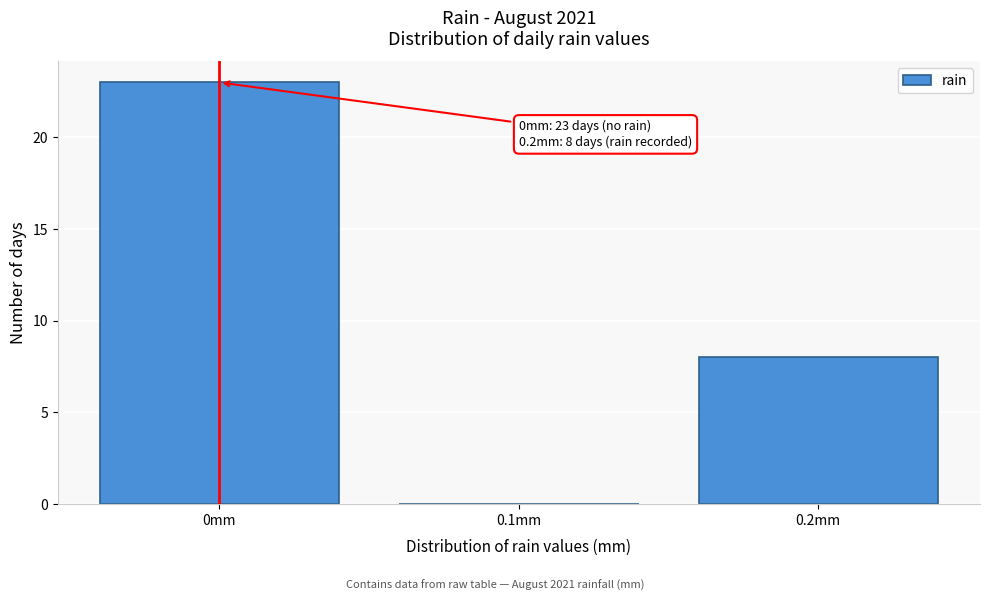

Which range on the x-axis has the tallest bar?

-0.05 to 0.05